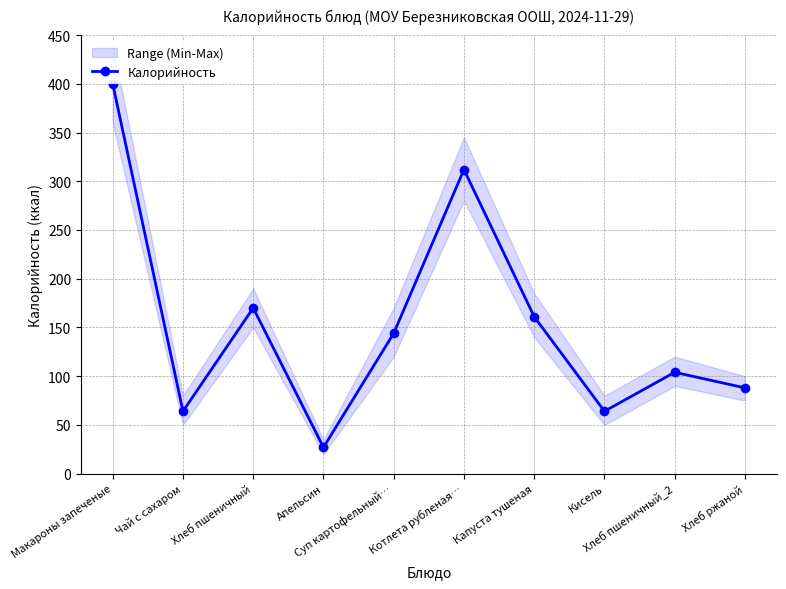

How many lines are shown in the chart?

1